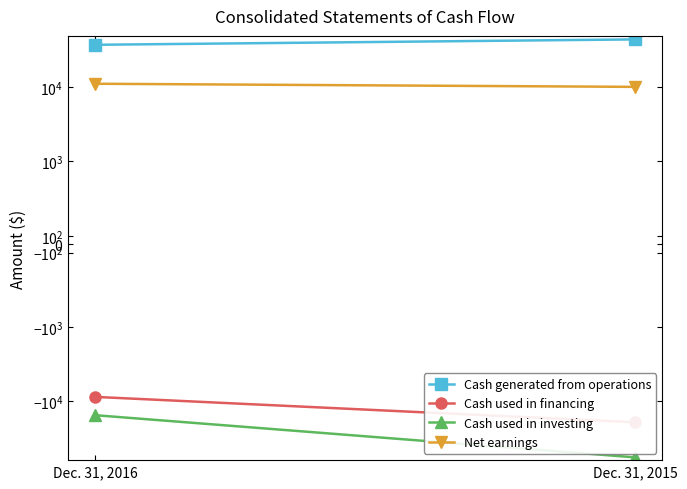

List the series in order of their overall mean, highest first.

Cash generated from operations, Net earnings, Cash used in financing, Cash used in investing